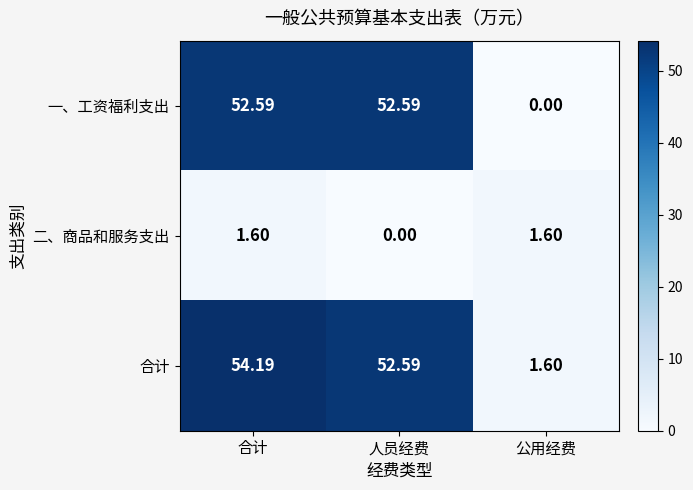

Between 人员经费 and 公用经费, which series saw the biggest shift?

一、工资福利支出